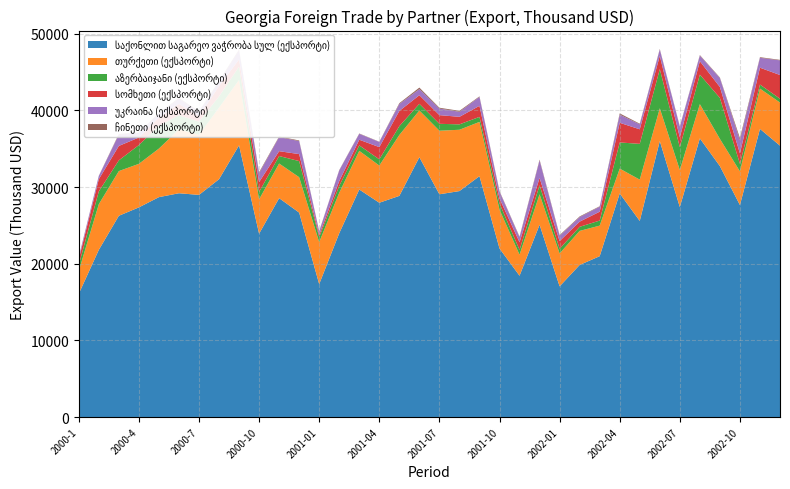

What is the label of the 28th point from the right?

2000-9